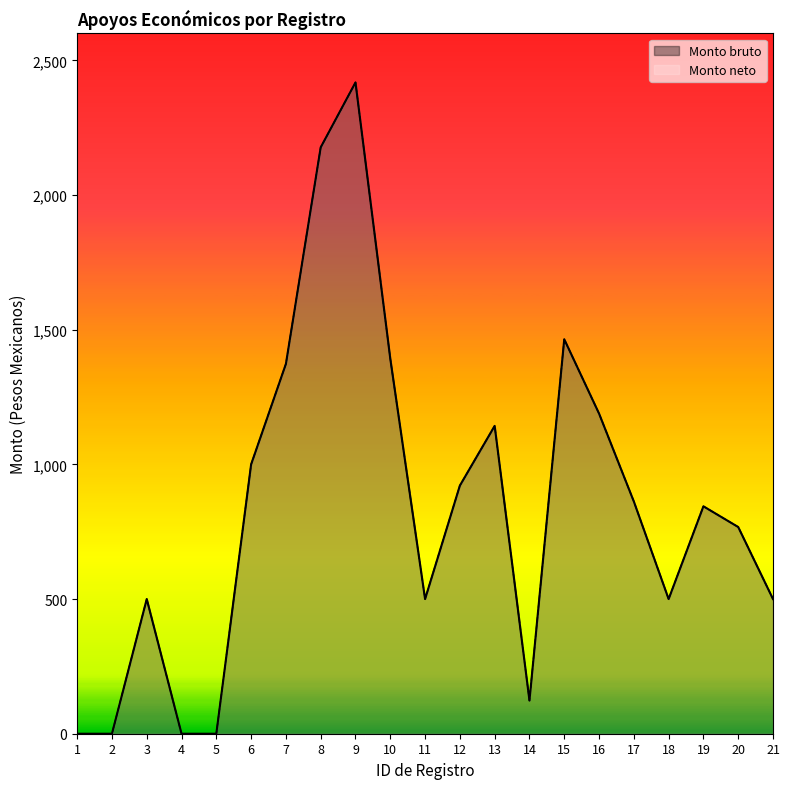

The value of Monto neto at 20 is 767.4. True or false?

True